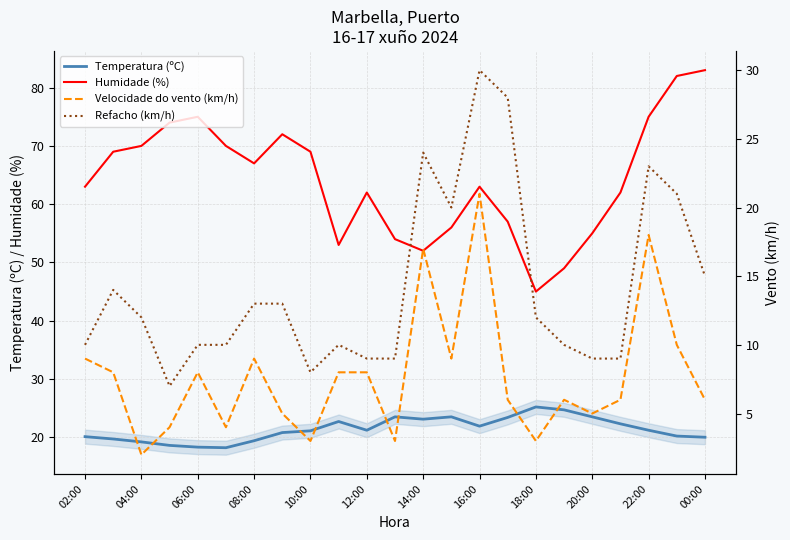

How many interior local peaks does the Velocidade do vento (km/h) series have?

6